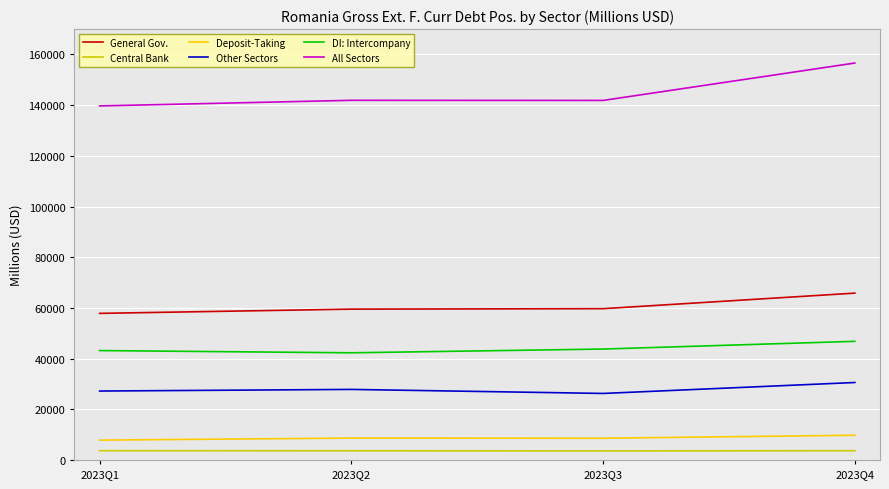

True or false: DI: Intercompany and Central Bank cross at least once.

False